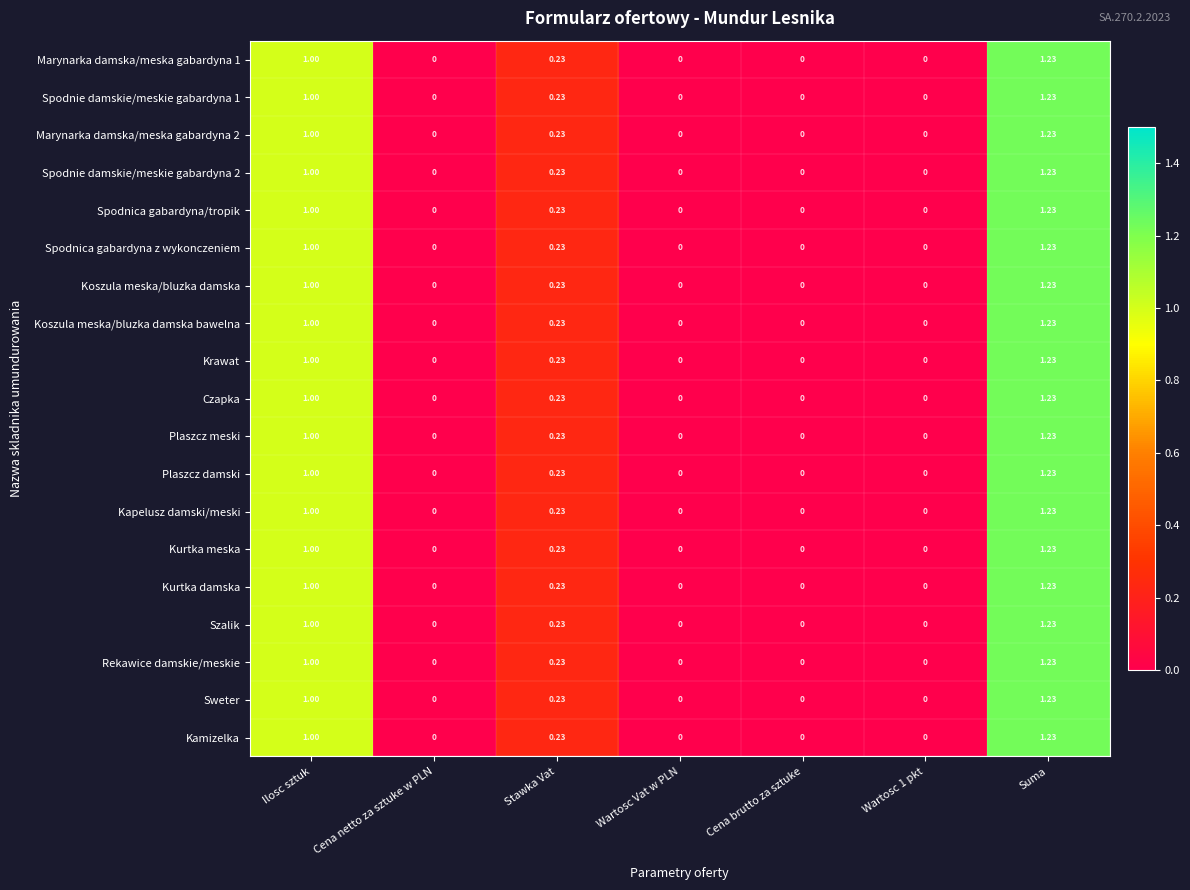

Which category has the highest value across all series?

Suma